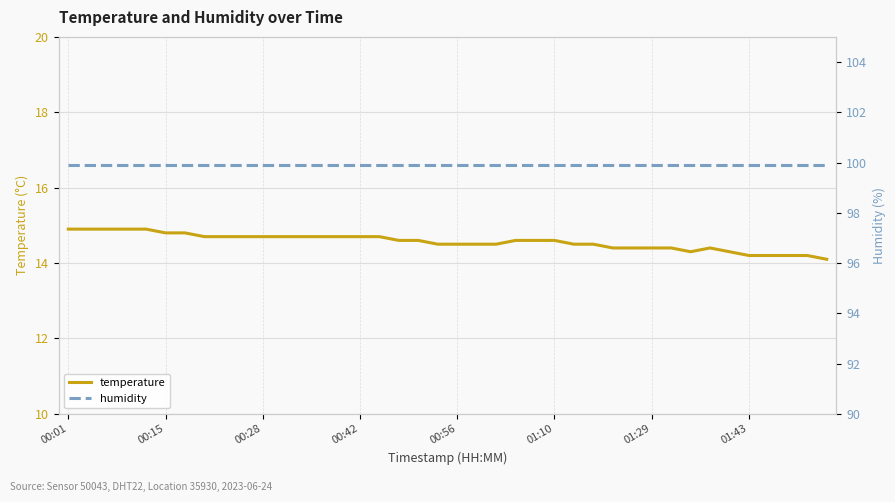

Reading left to right, extract all data points from this chart.

temperature: 14.9	14.9	14.9	14.9	14.9	14.8	14.8	14.7	14.7	14.7	14.7	14.7	14.7	14.7	14.7	14.7	14.7	14.6	14.6	14.5	14.5	14.5	14.5	14.6	14.6	14.6	14.5	14.5	14.4	14.4	14.4	14.4	14.3	14.4	14.3	14.2	14.2	14.2	14.2	14.1
humidity: 99.9	99.9	99.9	99.9	99.9	99.9	99.9	99.9	99.9	99.9	99.9	99.9	99.9	99.9	99.9	99.9	99.9	99.9	99.9	99.9	99.9	99.9	99.9	99.9	99.9	99.9	99.9	99.9	99.9	99.9	99.9	99.9	99.9	99.9	99.9	99.9	99.9	99.9	99.9	99.9